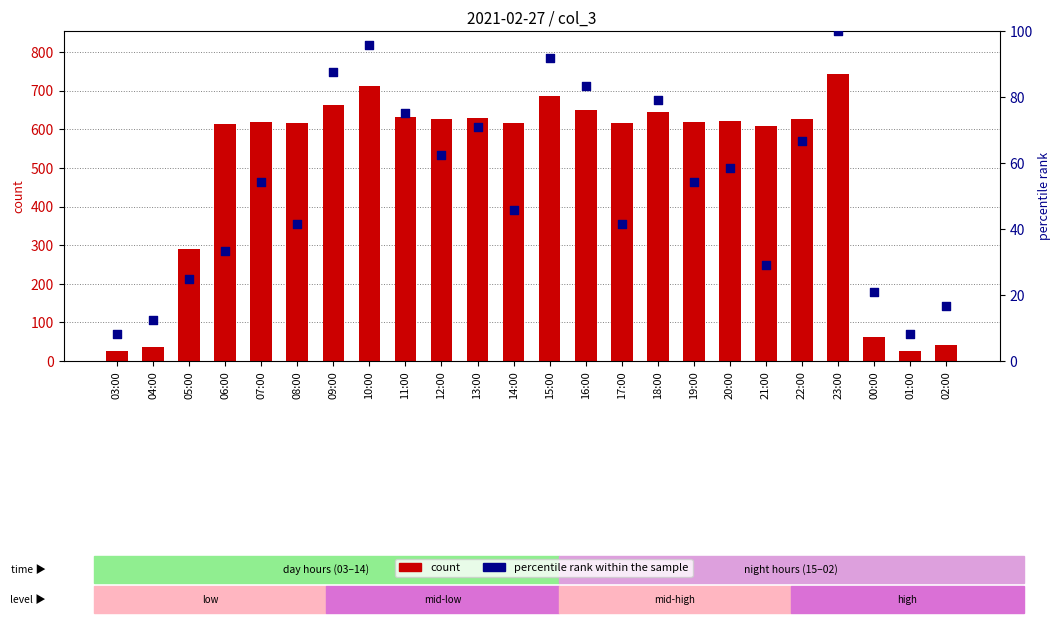

At how many categories does at least one series exceed 384?

18